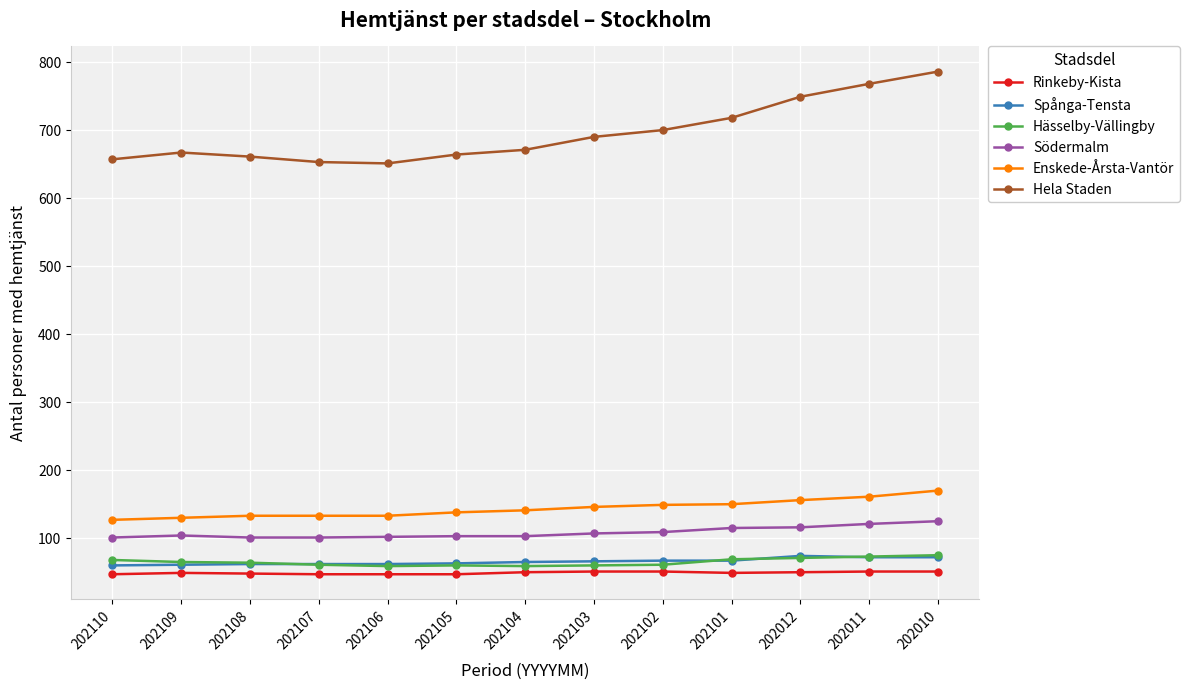

Which label corresponds to the largest value in the chart?

202010